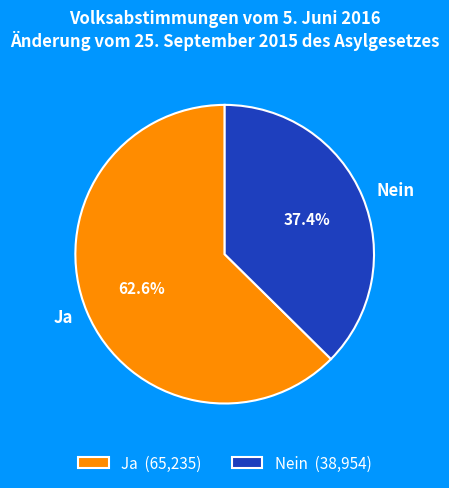

Combined, what portion of the pie is Ja and Nein?

100.0%